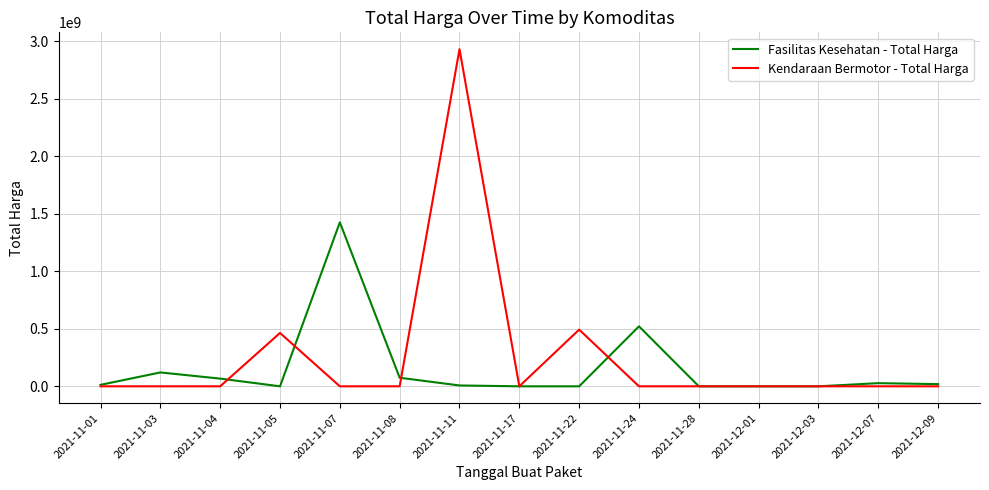

Between 2021-11-07 and 2021-11-08, which series saw the biggest shift?

Fasilitas Kesehatan - Total Harga